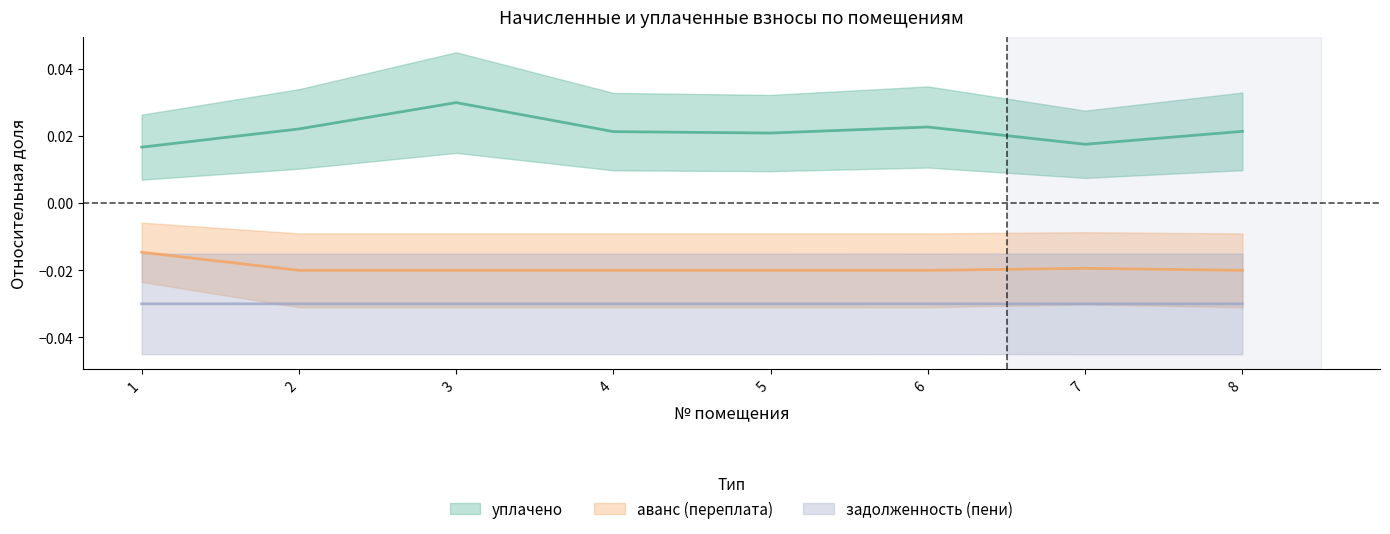

Which series has the widest spread of values?

уплачено